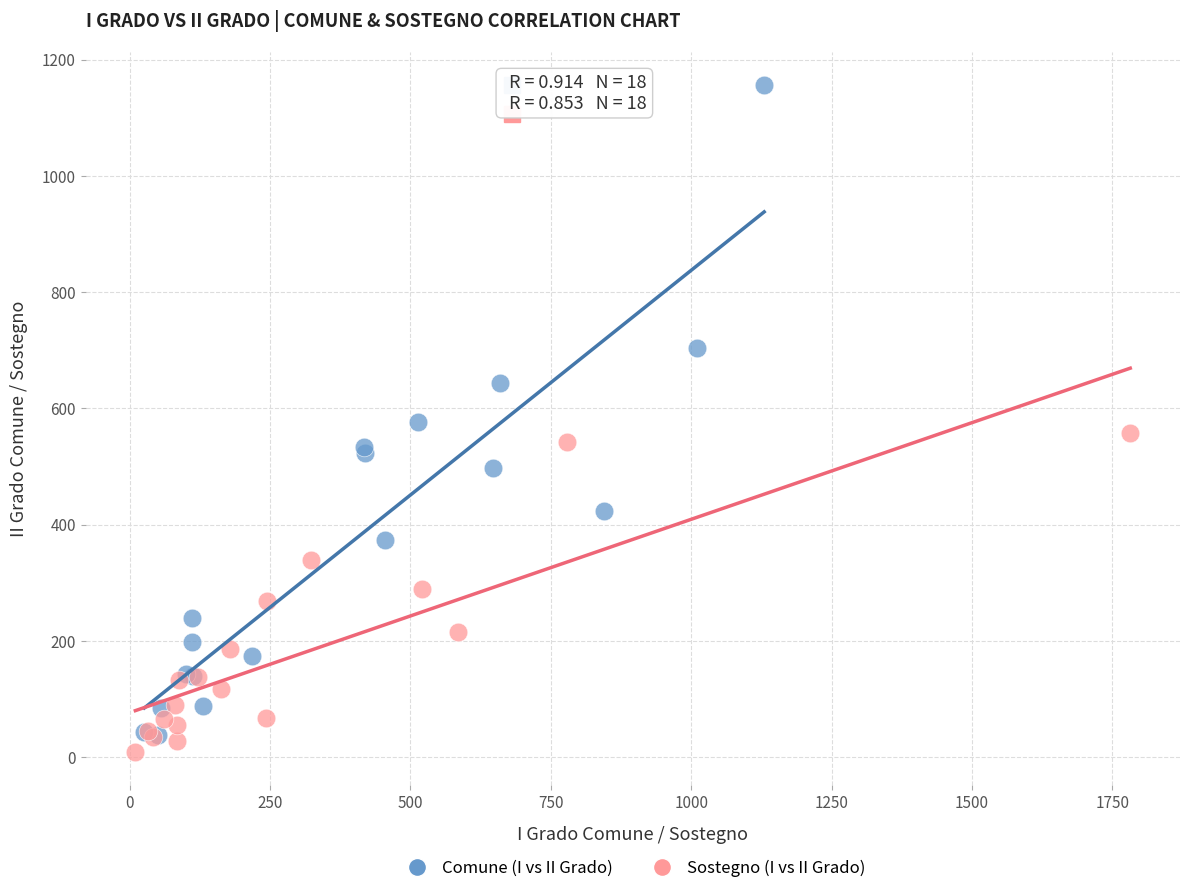

Which series reaches the maximum Y coordinate?

Comune (I vs II Grado)